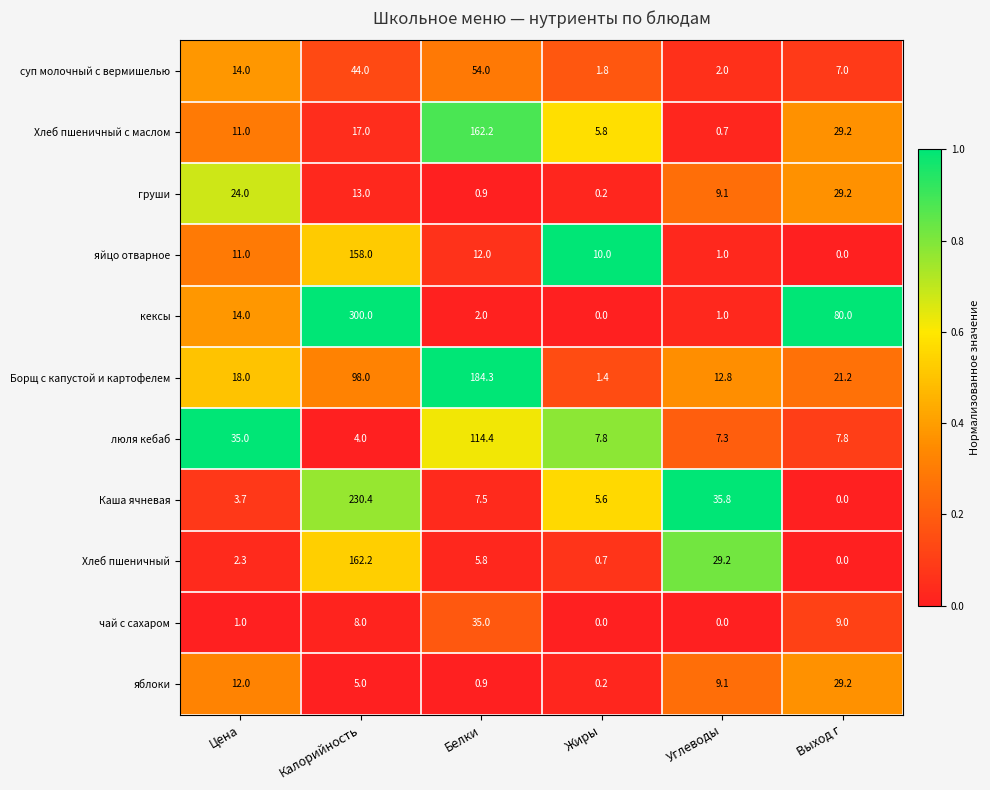

What is the difference between the Хлеб пшеничный values at Белки and Калорийность?

156.4